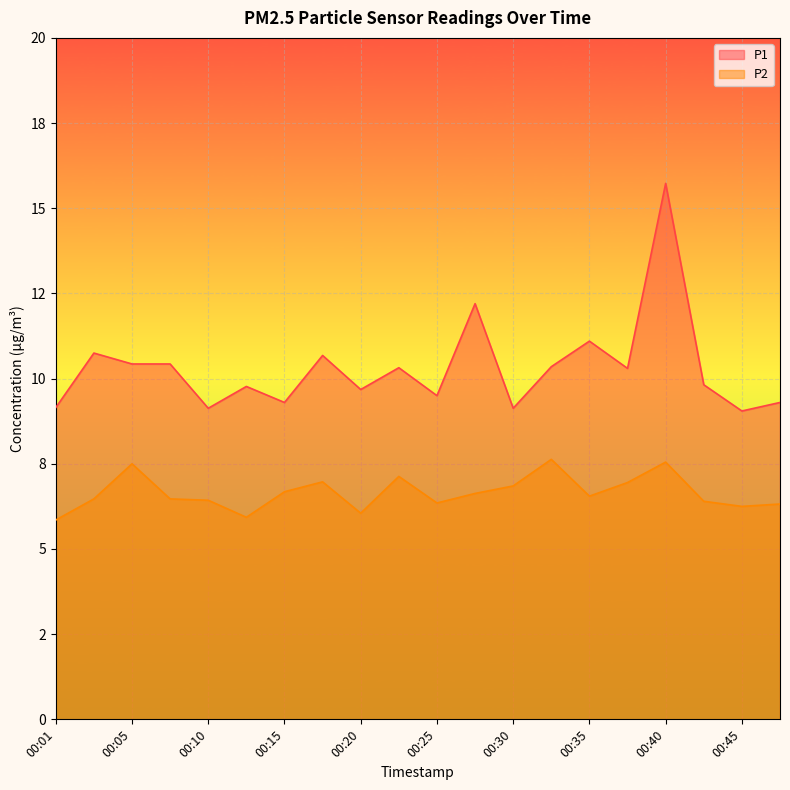

Where is the first local minimum for P1?

00:10